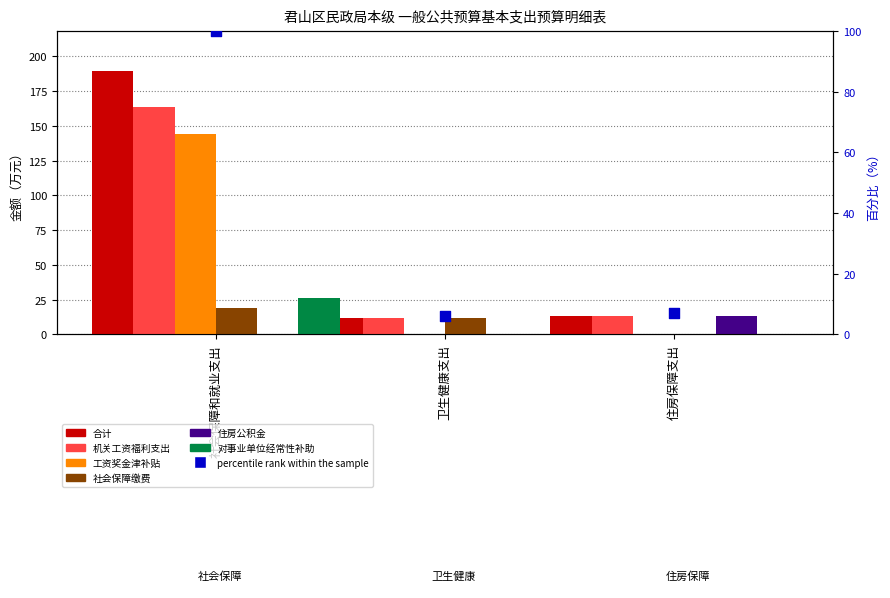

Is the value of 工资奖金津补贴 at 社会保障和就业支出 greater than the value of 住房公积金 at 卫生健康支出?

Yes